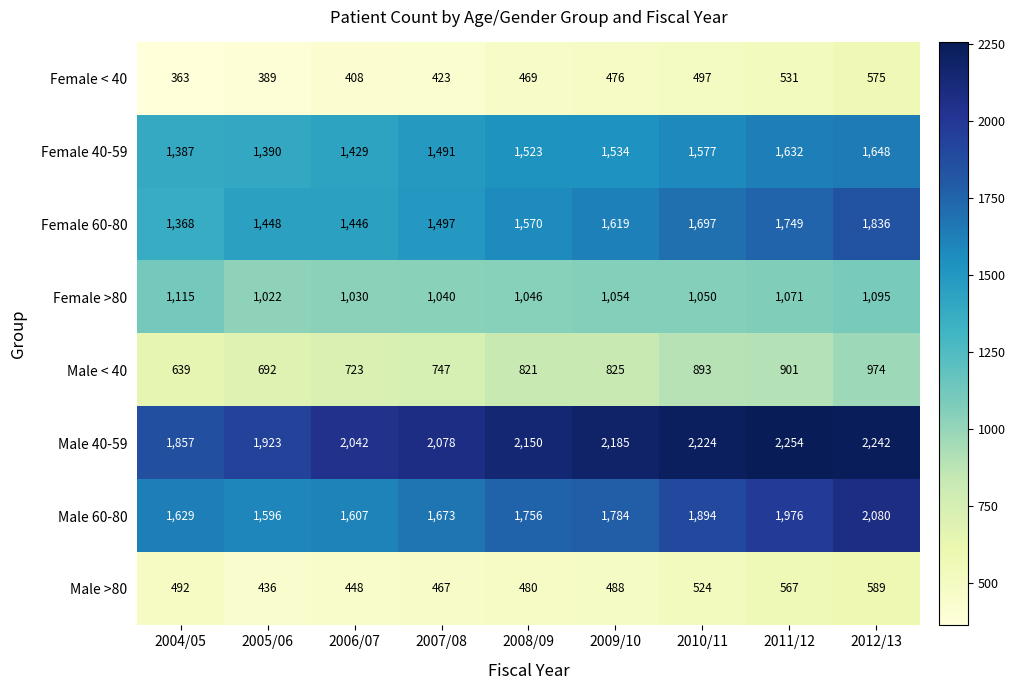

What is the difference between the maximum and second lowest values in the Female 60-80 series?

390